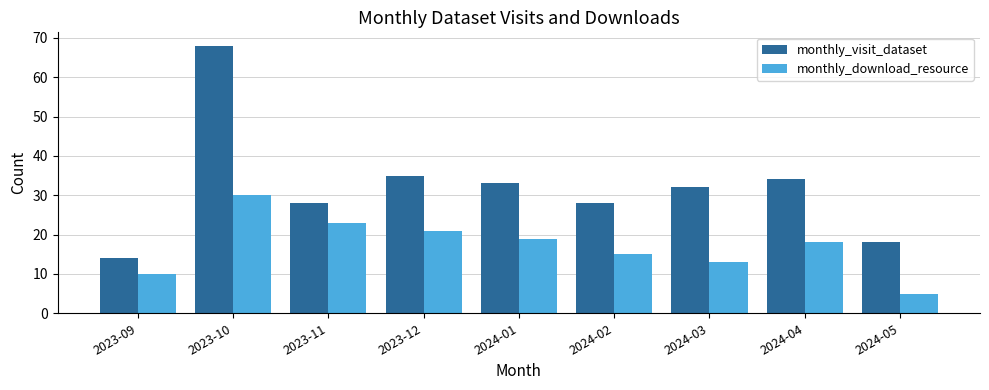

The monthly_download_resource series shows 19 at 2024-03. True or false?

False